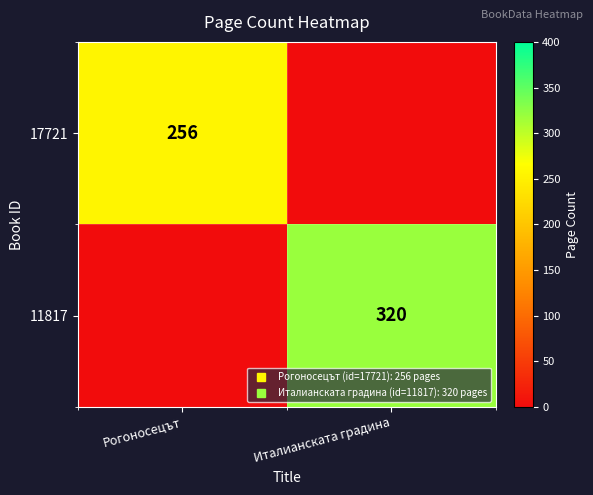

The value of 11817 at Италианската градина is 494. True or false?

False